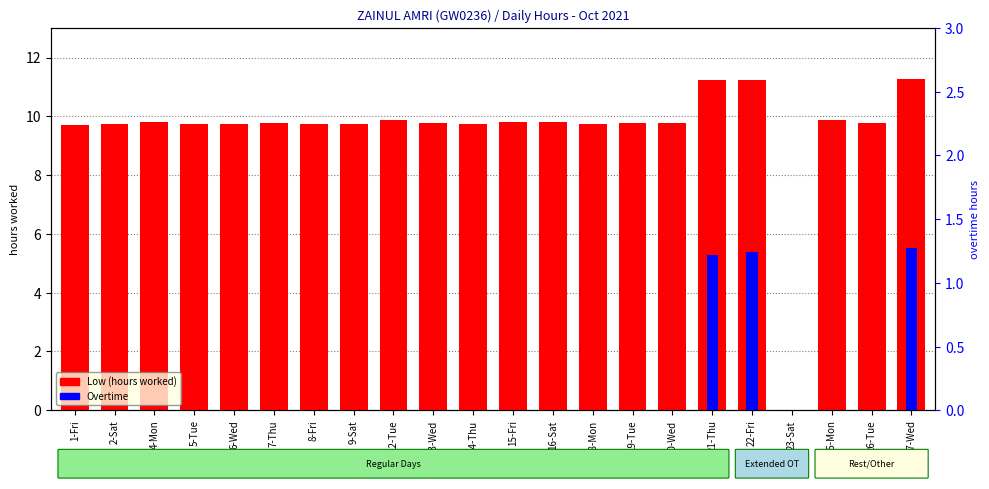

Rank the series at 26-Tue from lowest to highest value.

Overtime, Low (hours worked)